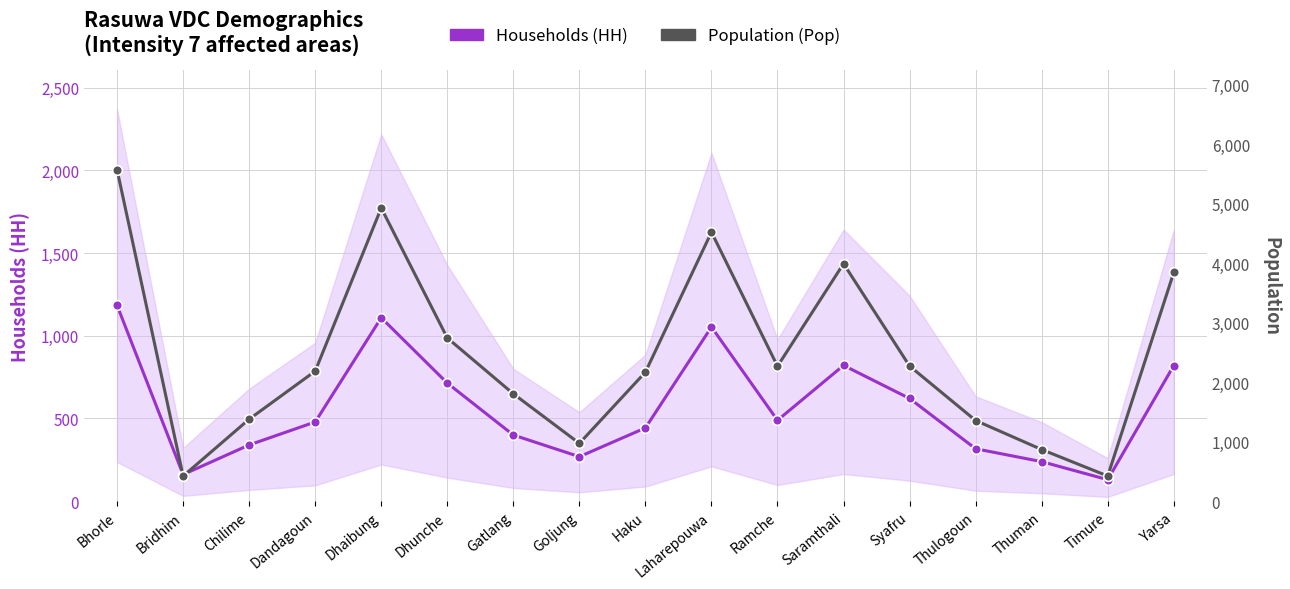

What is the label of the 8th point from the right?

Laharepouwa